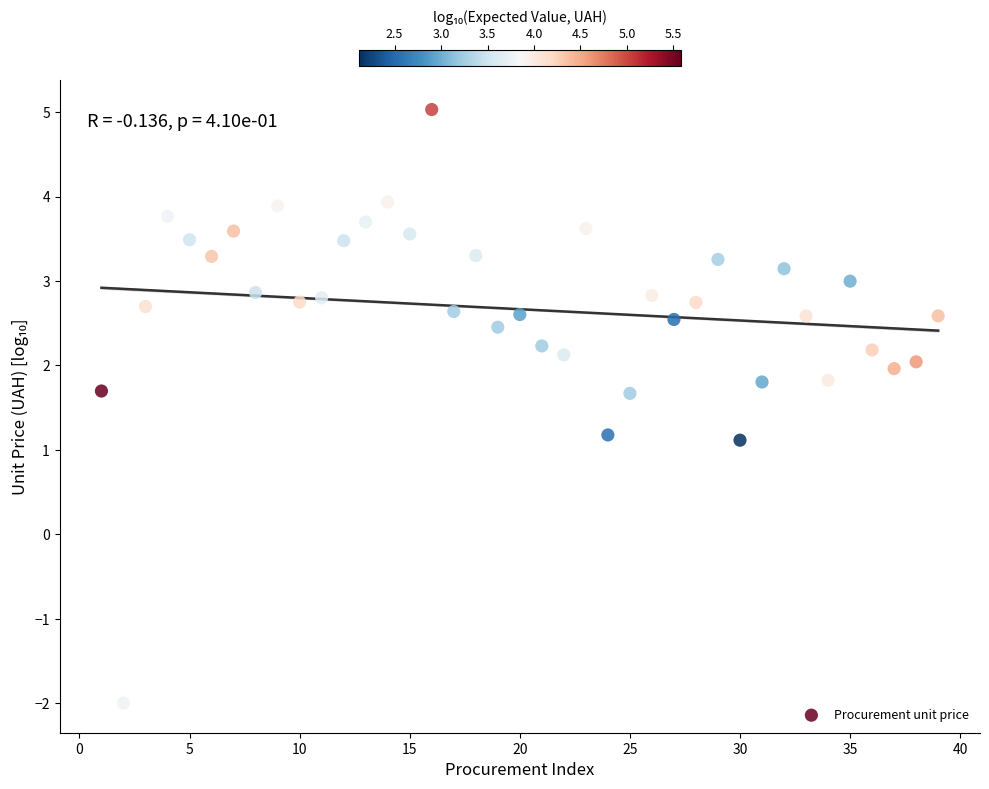

What is the range of X values (max minus min)?

38.0